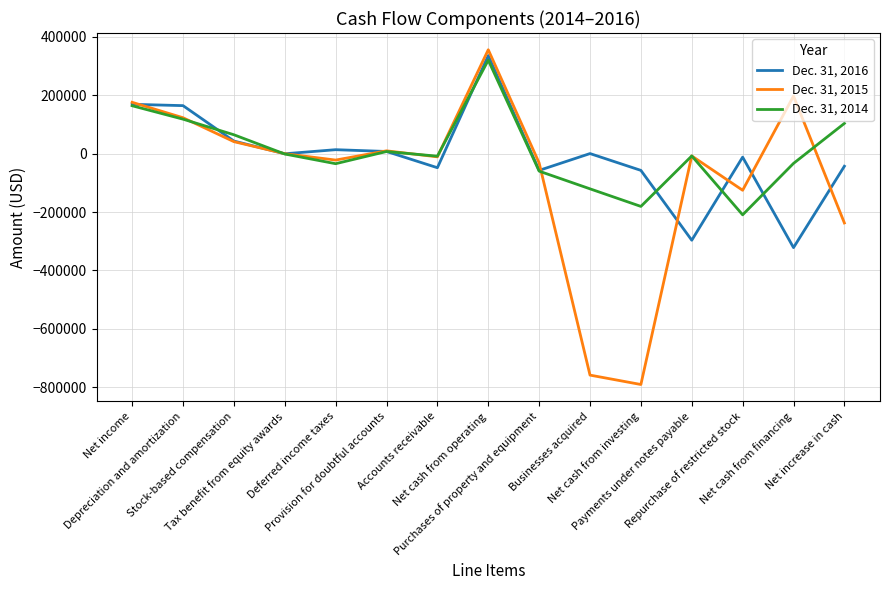

Is the value of Dec. 31, 2016 at Businesses acquired greater than the value of Dec. 31, 2014 at Net cash from financing?

Yes